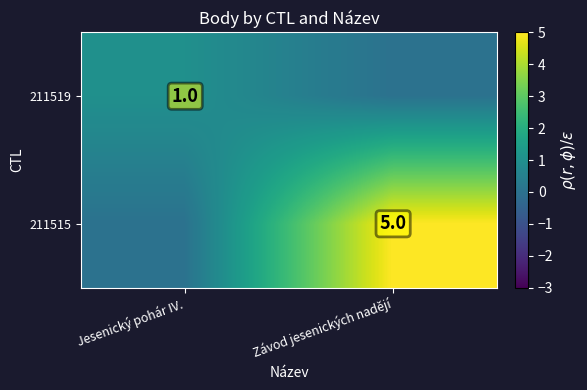

The 211515 series shows 5 at Závod jesenických nadějí. True or false?

True